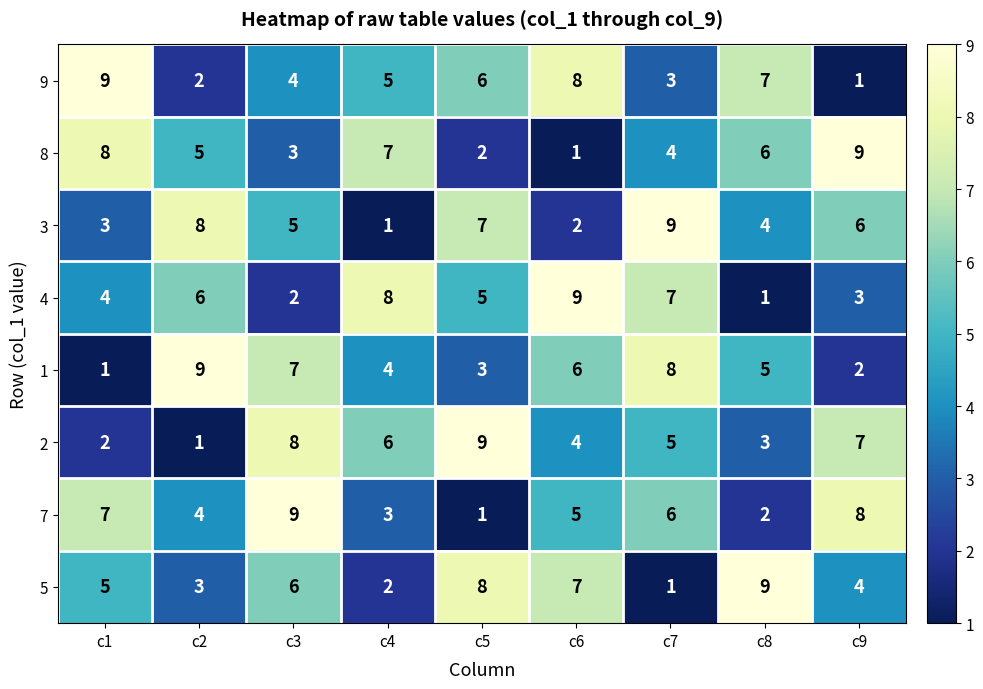

How many data points does each series have?

9